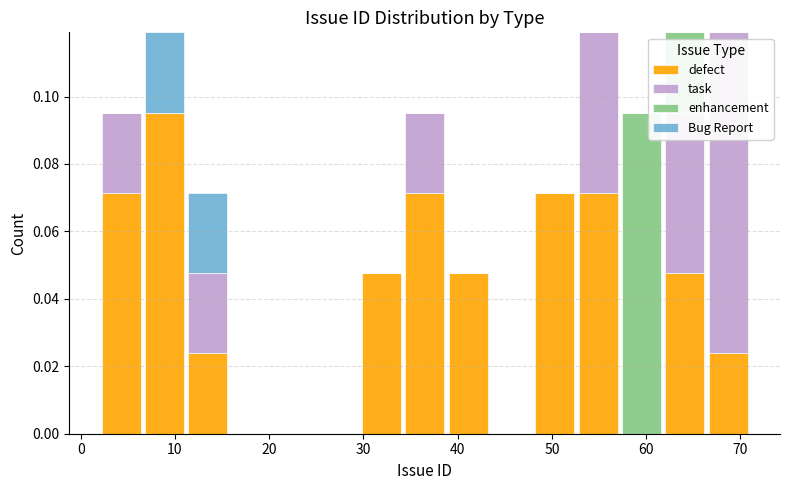

Reading left to right, list every stacked bar in this chart as the range it spans on the x-axis followed by its total height. Neither the bar edges nor the heights are printed on the chart, so give them approximately, as read against the axes.

2.0 to 6.6: 0.096
6.6 to 11.2: 0.120
11.2 to 15.8: 0.072
15.8 to 20.4: 0
20.4 to 25.0: 0
25.0 to 29.6: 0
29.6 to 34.2: 0.048
34.2 to 38.8: 0.096
38.8 to 43.4: 0.048
43.4 to 48.0: 0
48.0 to 52.6: 0.072
52.6 to 57.2: 0.120
57.2 to 61.8: 0.096
61.8 to 66.4: 0.120
66.4 to 71.0: 0.120